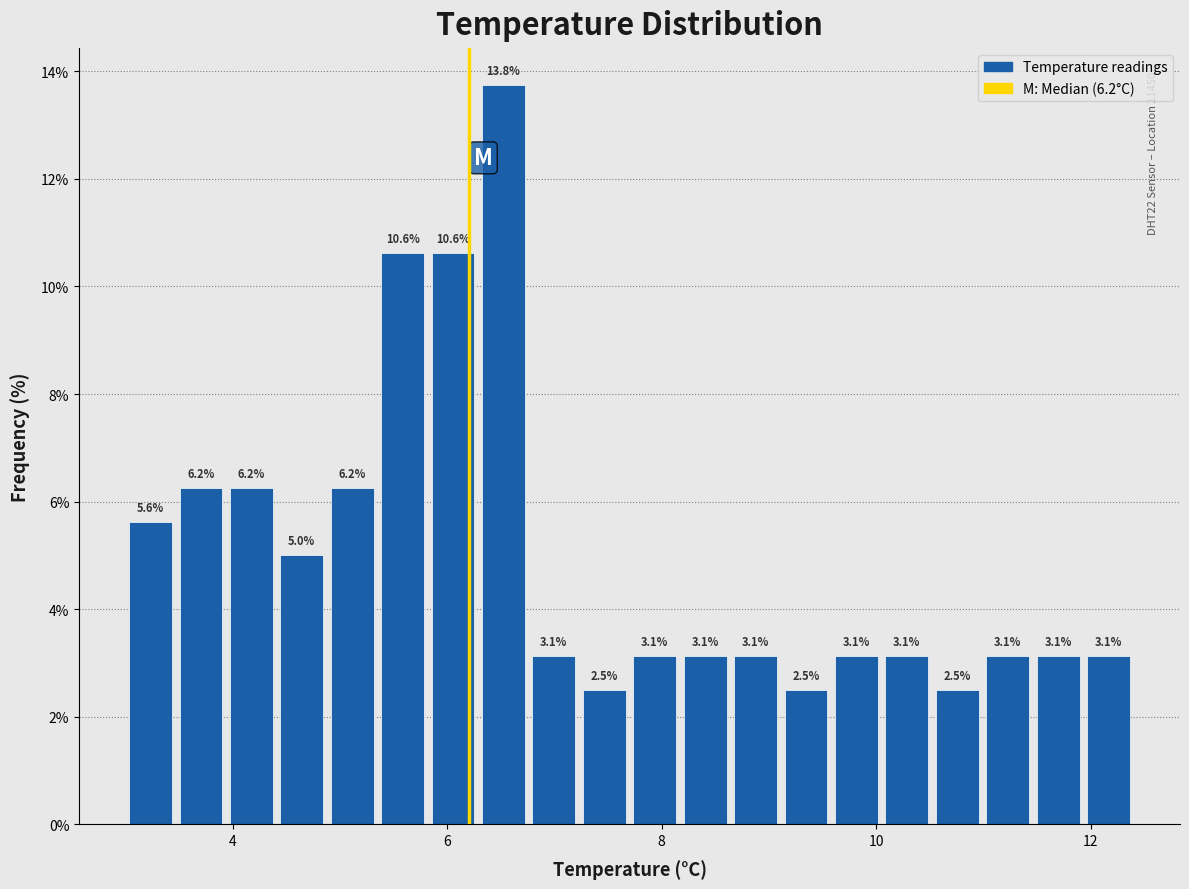

Around what value on the x-axis is the tallest bar? Give the approximate position of its centre, as read against the axis.

6.6